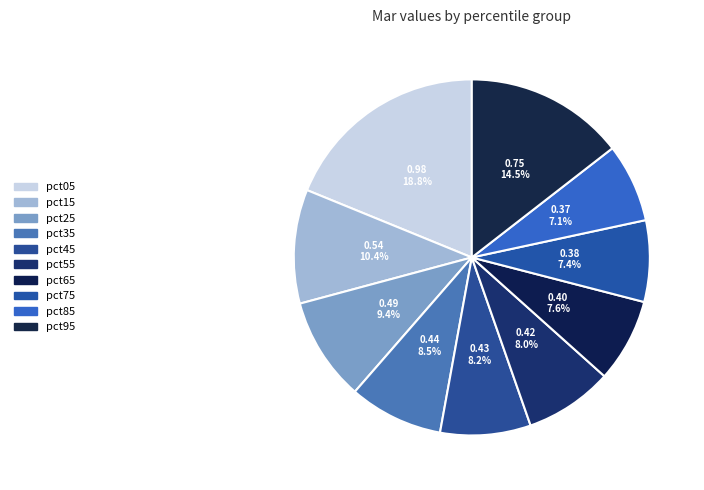

How many segments does this pie chart have?

10